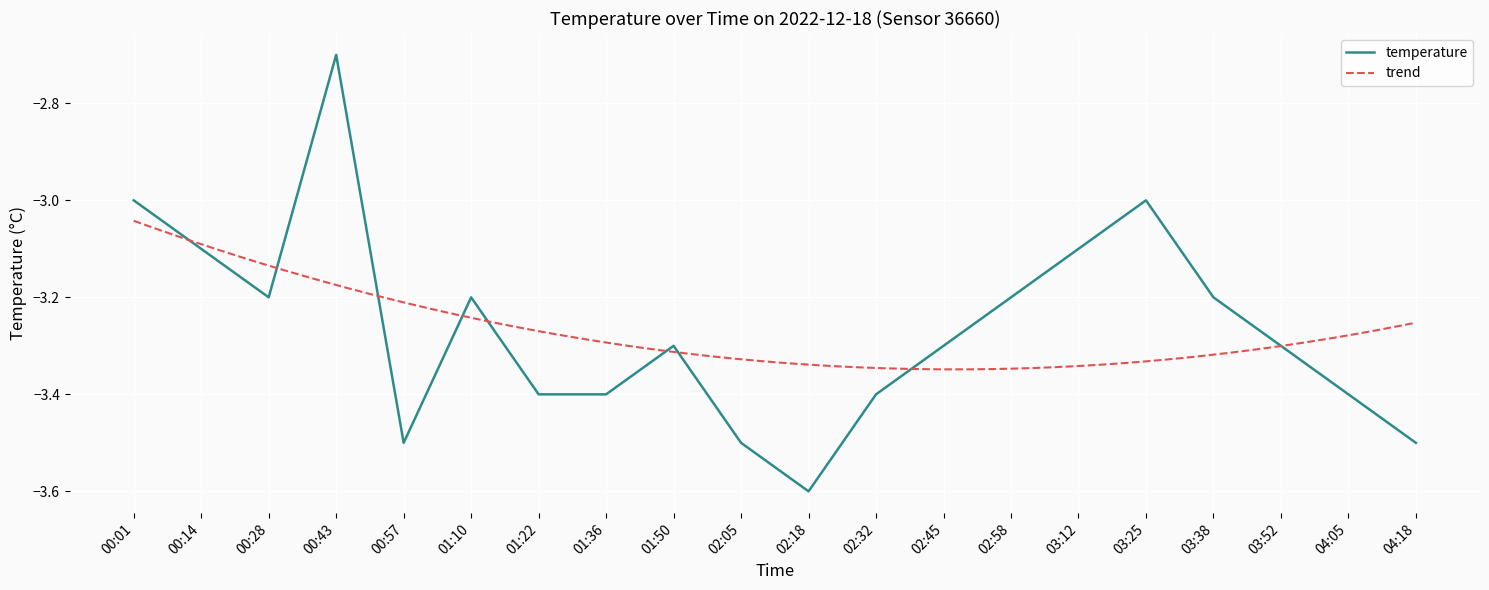

What is the maximum value for temperature?

-2.7